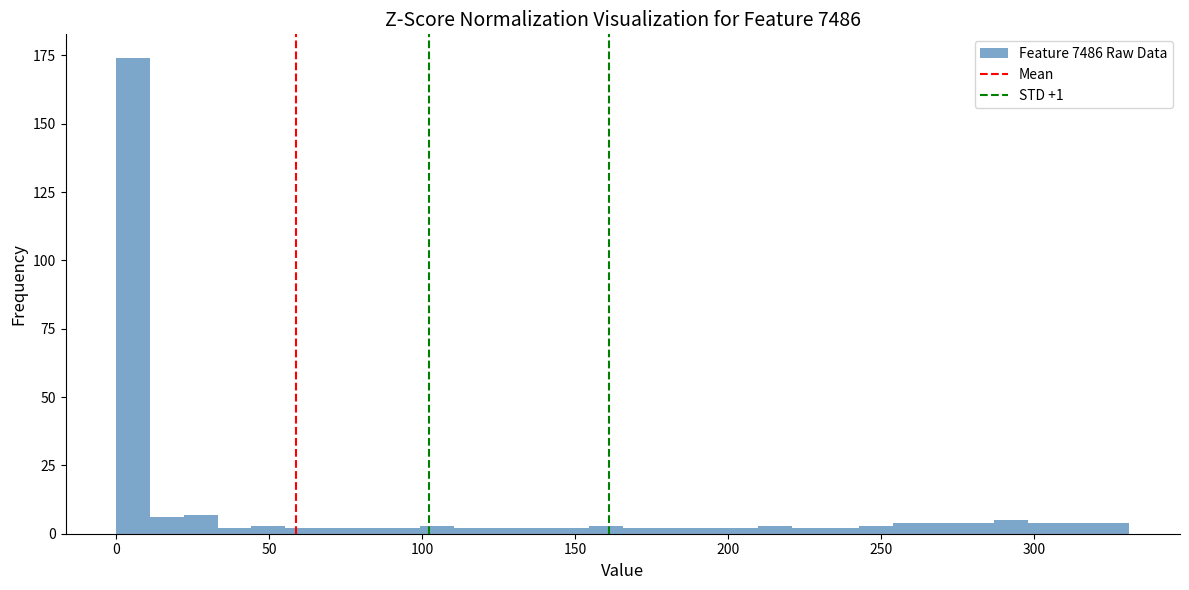

Read against the x-axis, roughly where is the centre of the tallest bar?

5